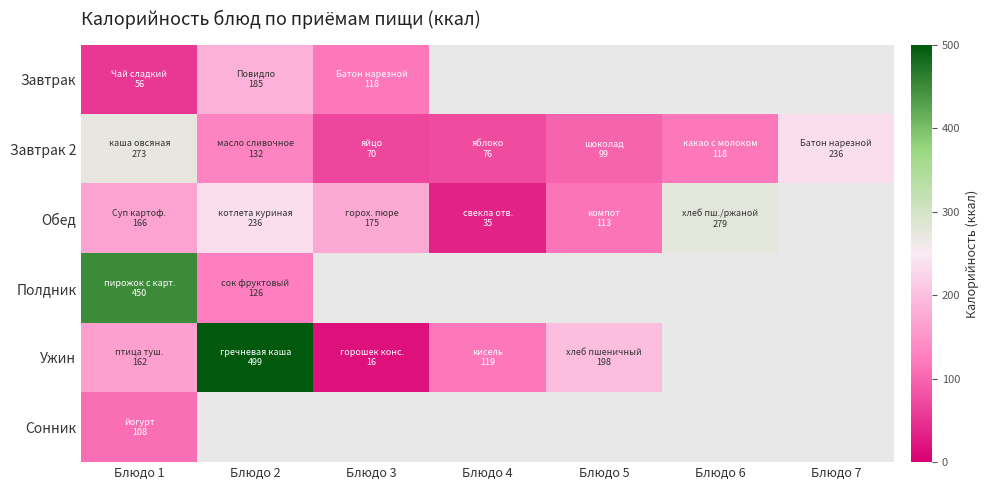

Rank the series by their maximum value, from lowest to highest.

Сонник, Завтрак, Завтрак 2, Обед, Полдник, Ужин